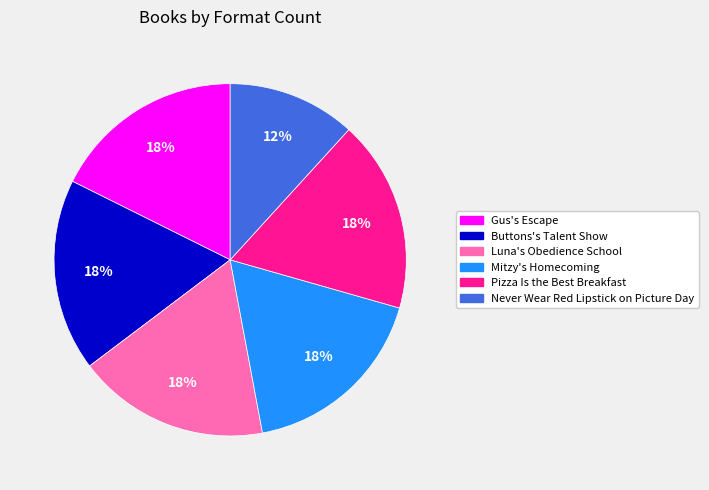

To the nearest percent, what portion does Pizza Is the Best Breakfast represent?

18%